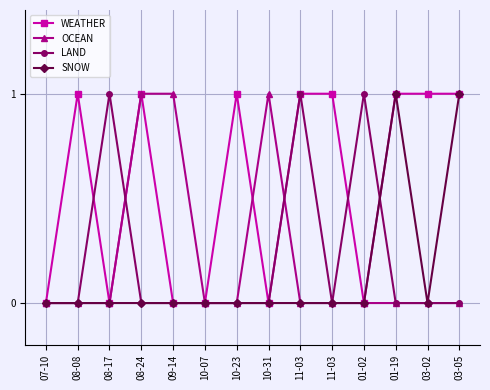

What is the label of the 1st point from the left?

07-10